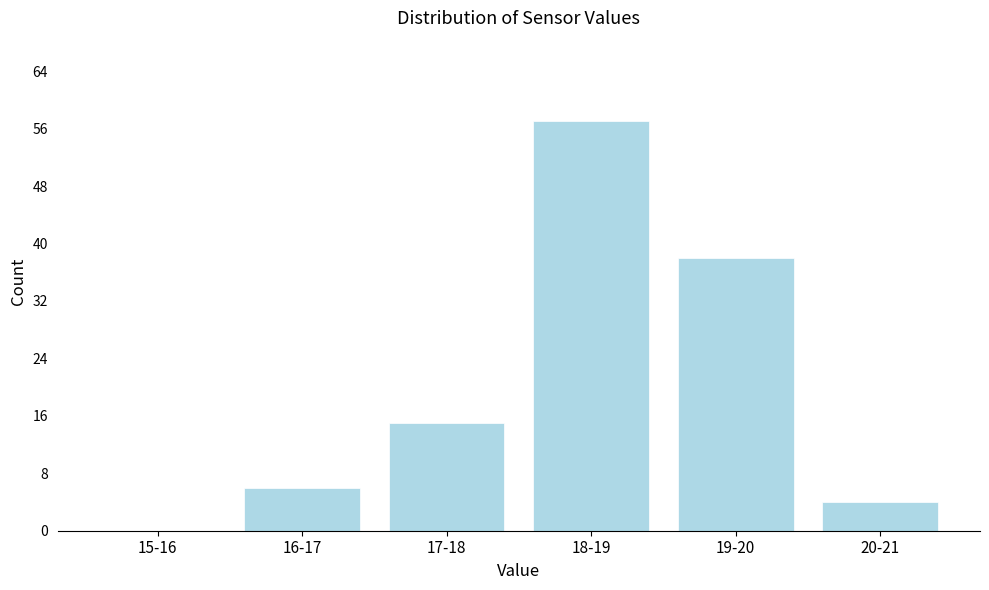

Reading left to right, what are all the values shown in this chart?

15-16=0	16-17=6	17-18=15	18-19=57	19-20=38	20-21=4